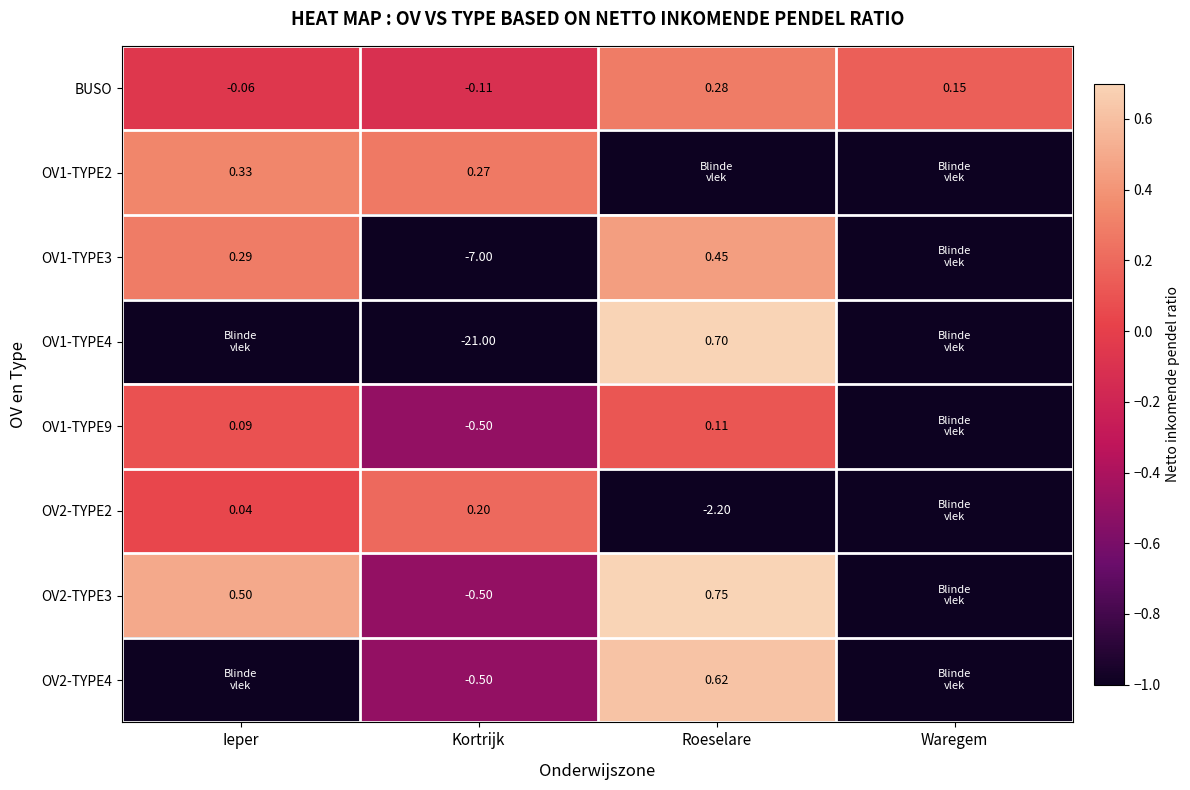

At which label does BUSO first exceed 0?

Roeselare